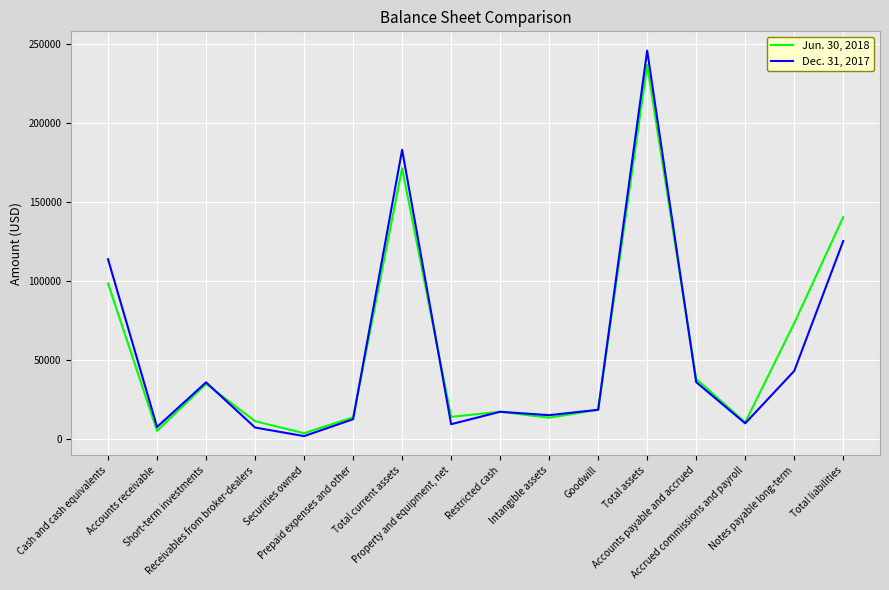

True or false: Jun. 30, 2018 has a value of 98591 at Cash and cash equivalents.

True